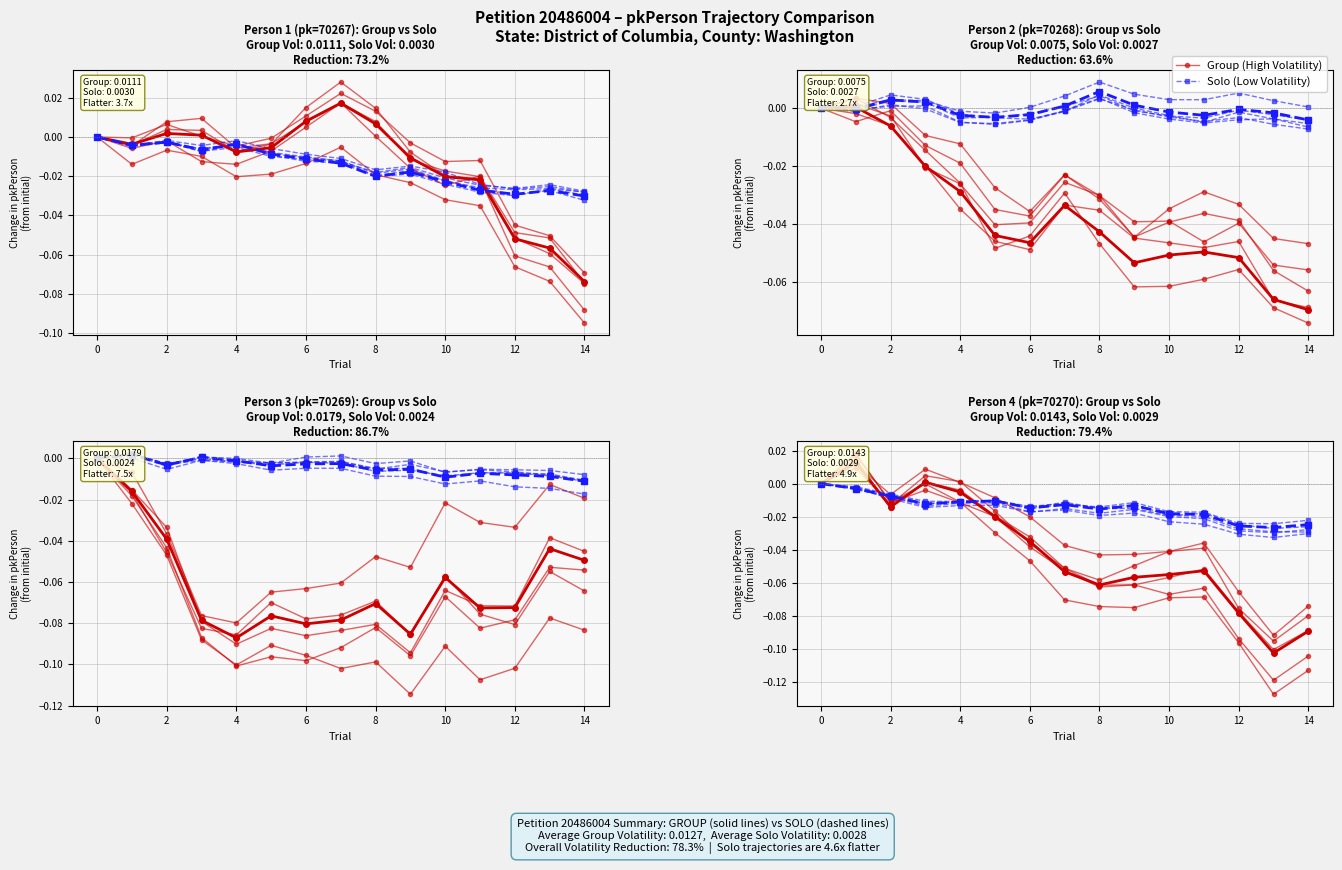

List the series in order of their peak value, lowest first.

Solo (Low Volatility), Group (High Volatility)